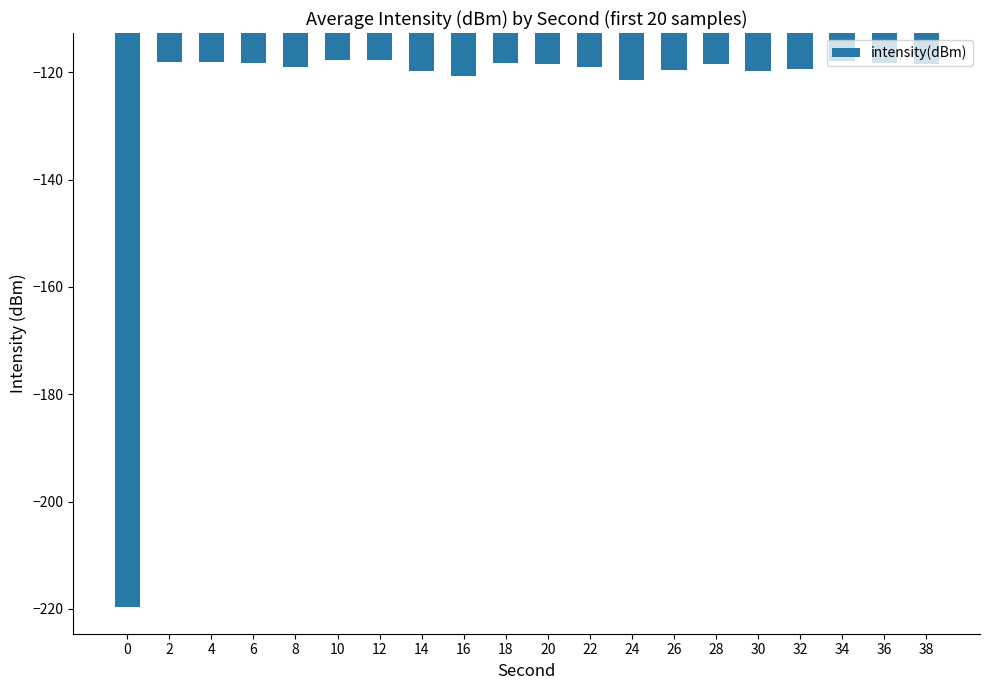

The value at 0 is -219.6. True or false?

True